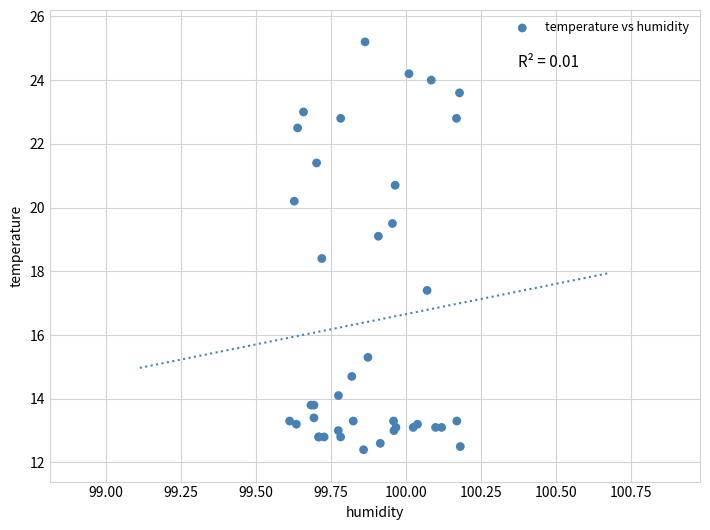

What Y value in the scatter plot is closest to 18?

18.4